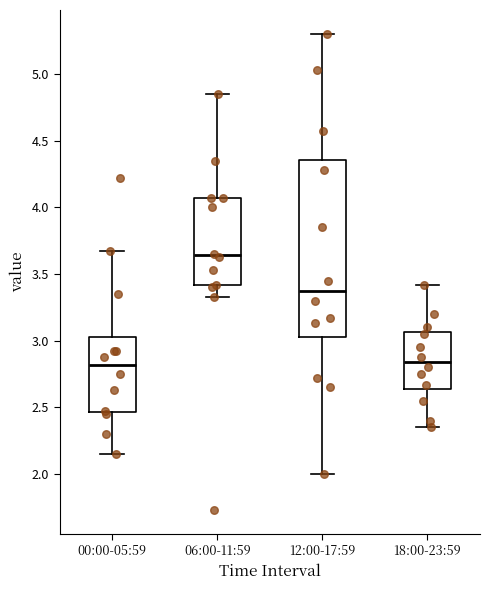

Reading left to right, read every box against the y-axis: the position of its median line, the range the box covers, and the ends of its whiskers. The values are not printed on the chart, so give them approximately, as read against the axis.

00:00-05:59: median 2.80, box 2.45 to 3.05, whiskers 2.15 to 3.65
06:00-11:59: median 3.65, box 3.40 to 4.05, whiskers 3.35 to 4.85
12:00-17:59: median 3.40, box 3.05 to 4.35, whiskers 2.00 to 5.30
18:00-23:59: median 2.85, box 2.65 to 3.05, whiskers 2.35 to 3.40